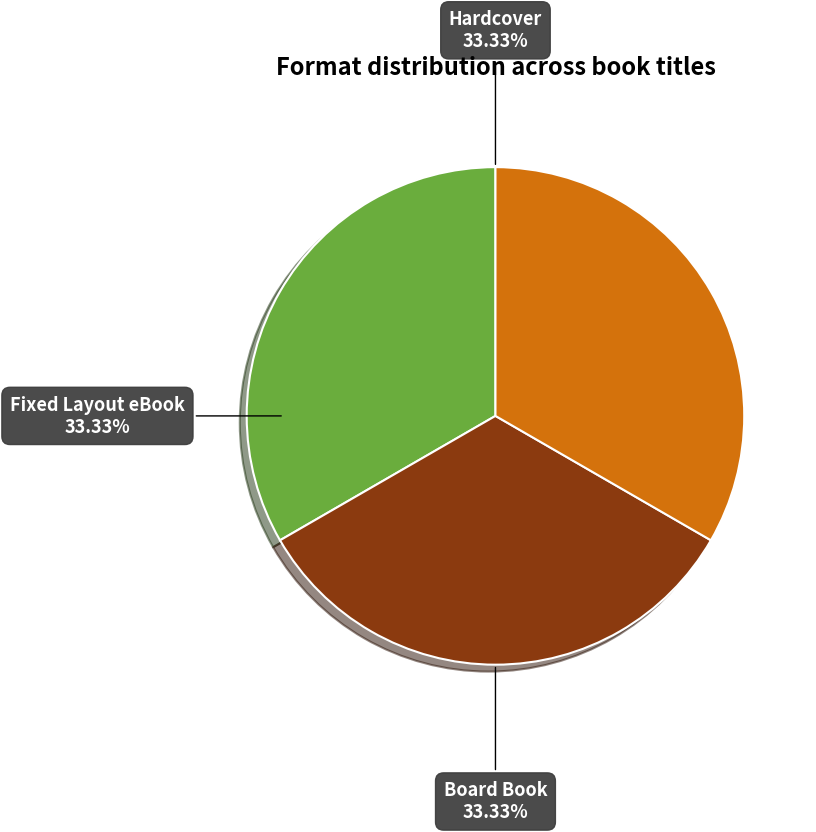

Does any single category account for the majority?

No